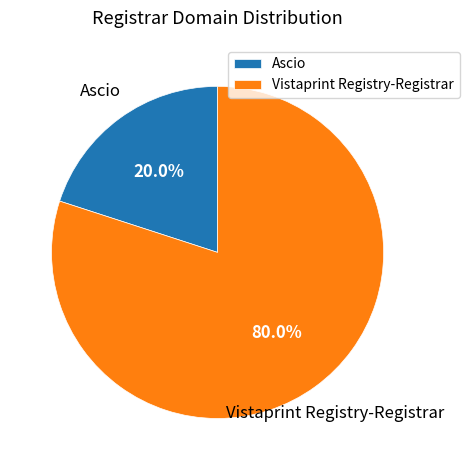

To the nearest percent, what is the difference between the largest and smallest slice percentages?

60%